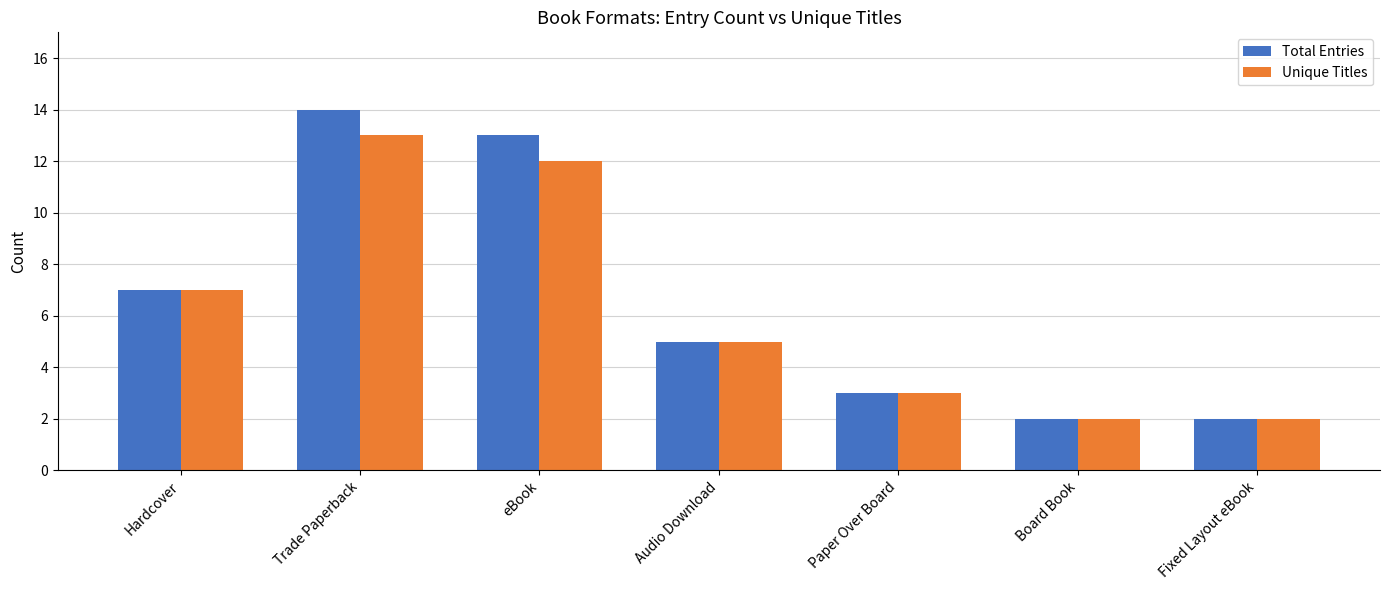

Read the Total Entries value at Trade Paperback.

14